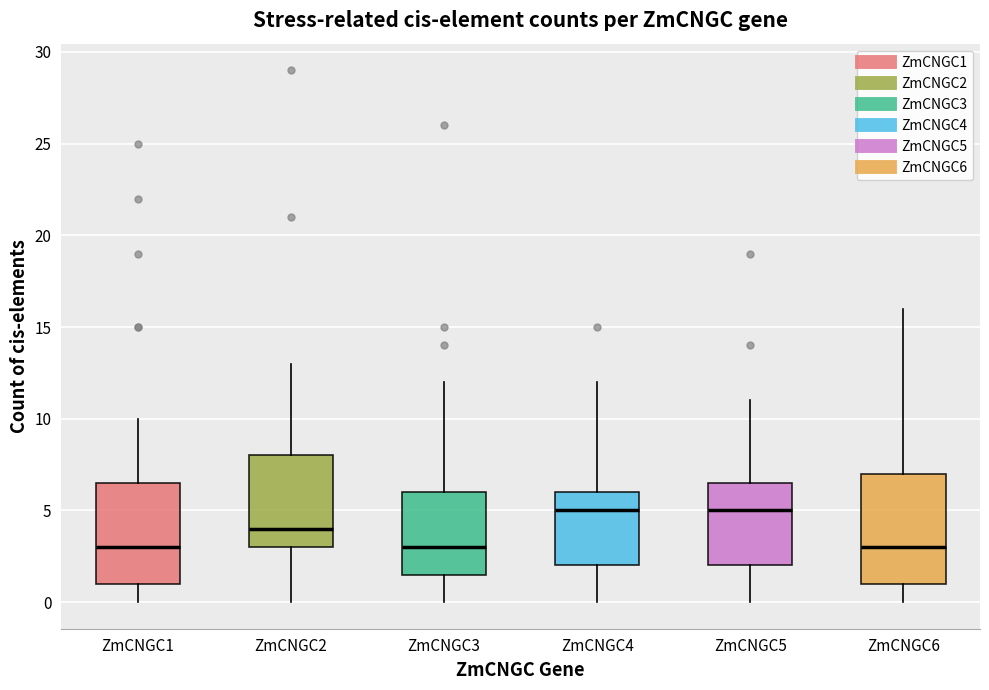

Comparing the boxes themselves (not the whiskers), which one is the tallest?

ZmCNGC6